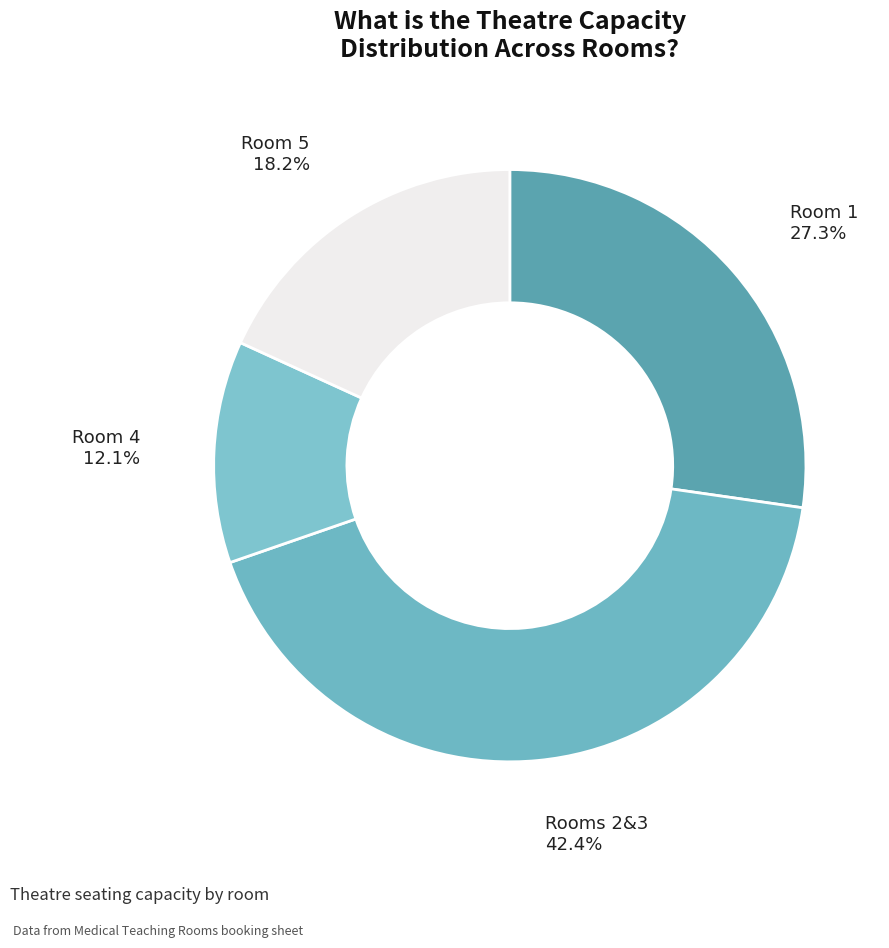

To the nearest percent, what percentage of the pie is Rooms 2&3?

42%